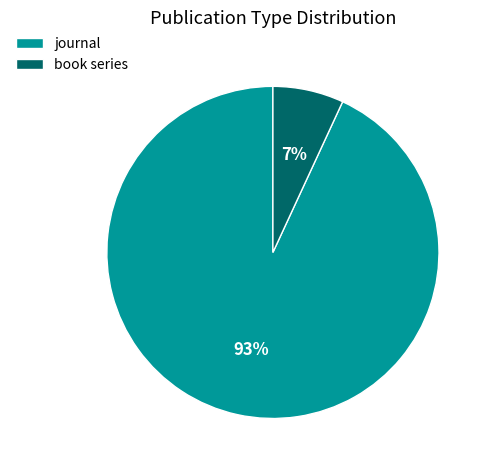

To the nearest percent, what is the difference between the largest and smallest slice percentages?

86%